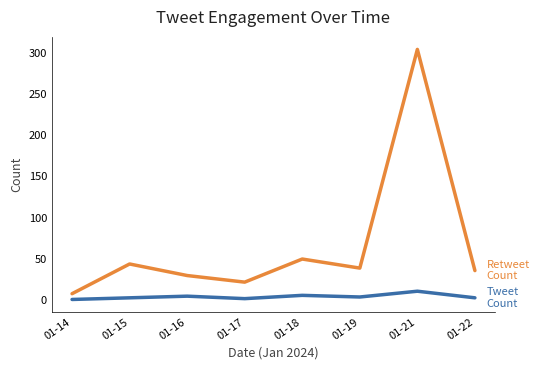

At which category is the sum across all series the highest?

01-21